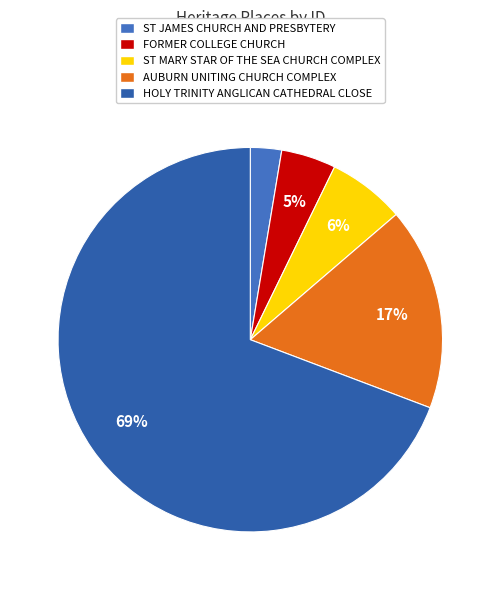

What is the total percentage of FORMER COLLEGE CHURCH and AUBURN UNITING CHURCH COMPLEX?

21.7%